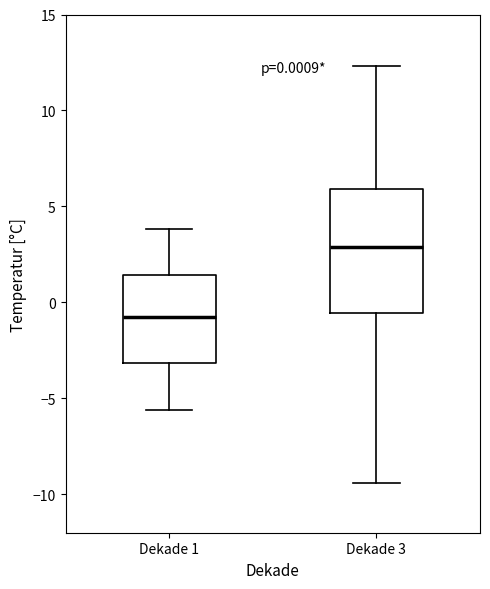

Comparing the boxes themselves (not the whiskers), which one is the tallest?

Dekade 3